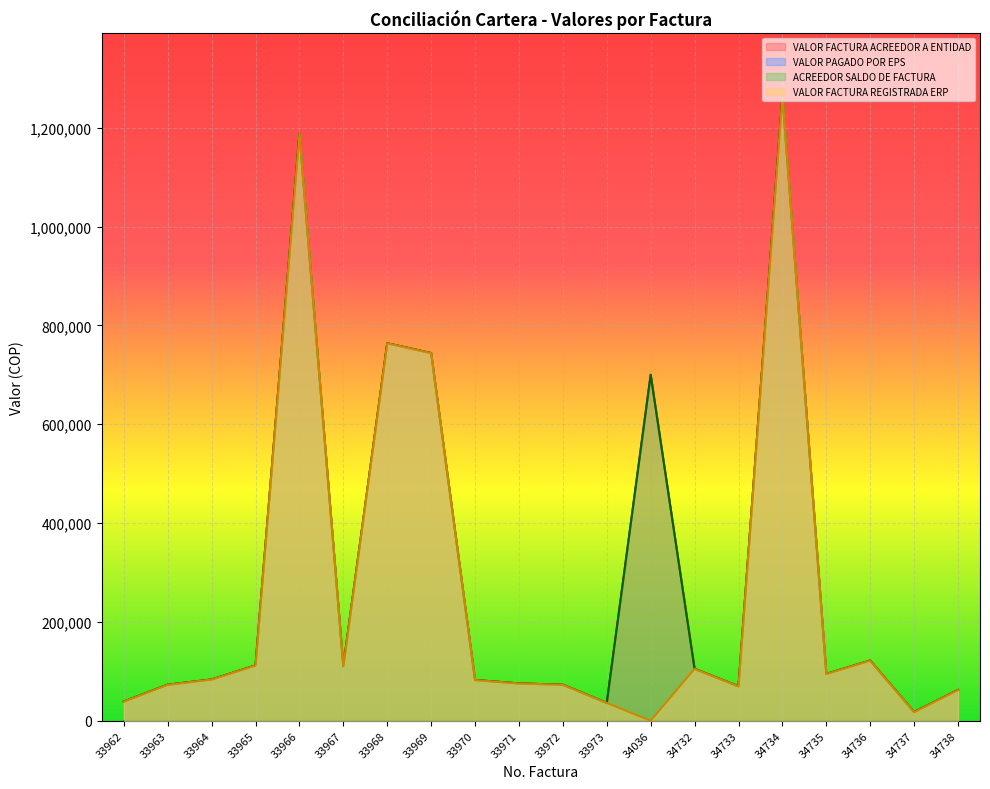

How many interior local peaks does the VALOR FACTURA ACREEDOR A ENTIDAD series have?

5